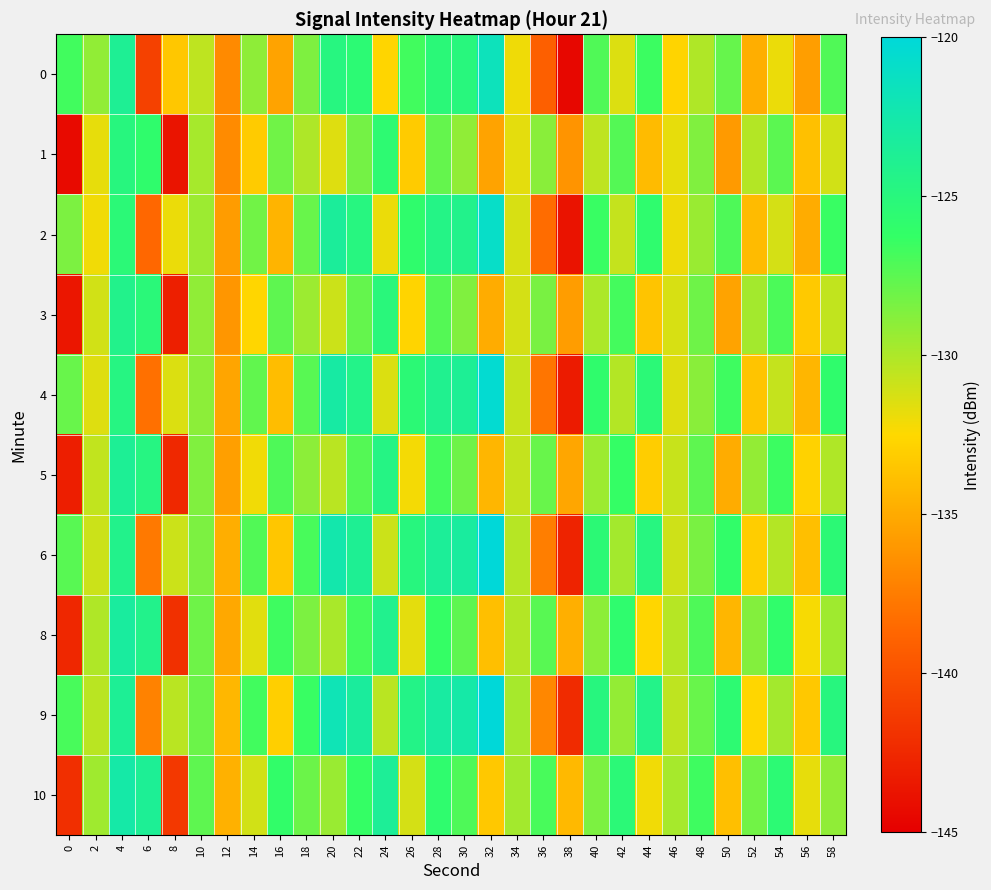

Which label corresponds to the largest value in the chart?

32